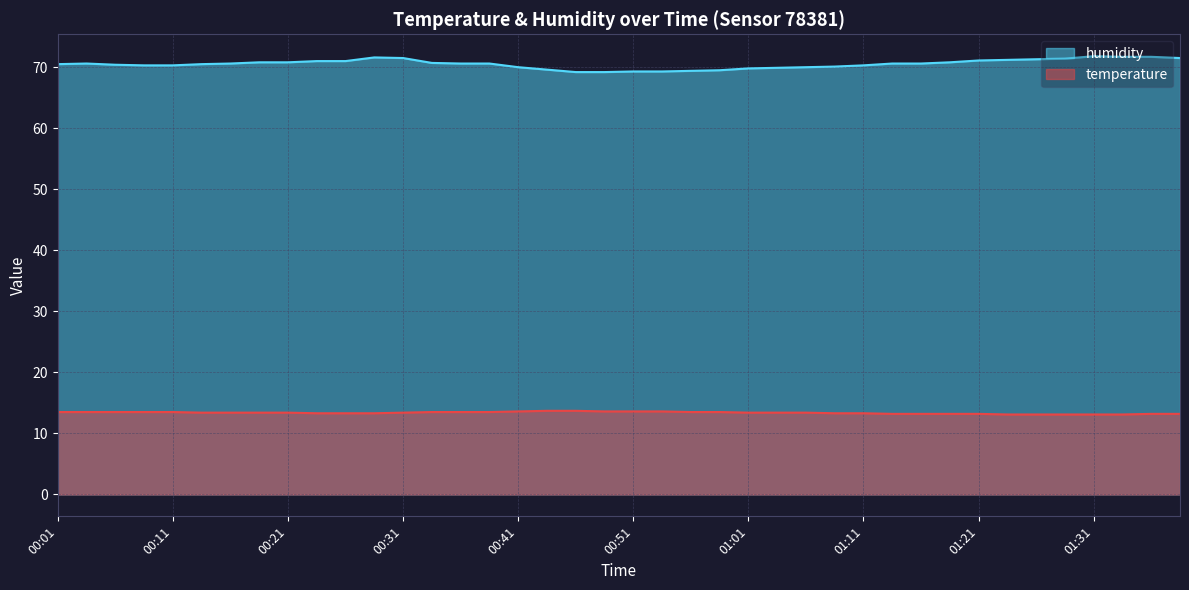

Reading left to right, list all the values displayed in this chart.

temperature: 13.5	13.5	13.5	13.5	13.5	13.4	13.4	13.4	13.4	13.3	13.3	13.3	13.4	13.5	13.5	13.5	13.6	13.7	13.7	13.6	13.6	13.6	13.5	13.5	13.4	13.4	13.4	13.3	13.3	13.2	13.2	13.2	13.2	13.1	13.1	13.1	13.1	13.1	13.2	13.2
humidity: 70.5	70.6	70.4	70.3	70.3	70.5	70.6	70.8	70.8	71.0	71.0	71.6	71.5	70.7	70.6	70.6	70.0	69.6	69.2	69.2	69.3	69.3	69.4	69.5	69.8	69.9	70.0	70.1	70.3	70.6	70.6	70.8	71.1	71.2	71.3	71.4	71.8	71.7	71.7	71.5